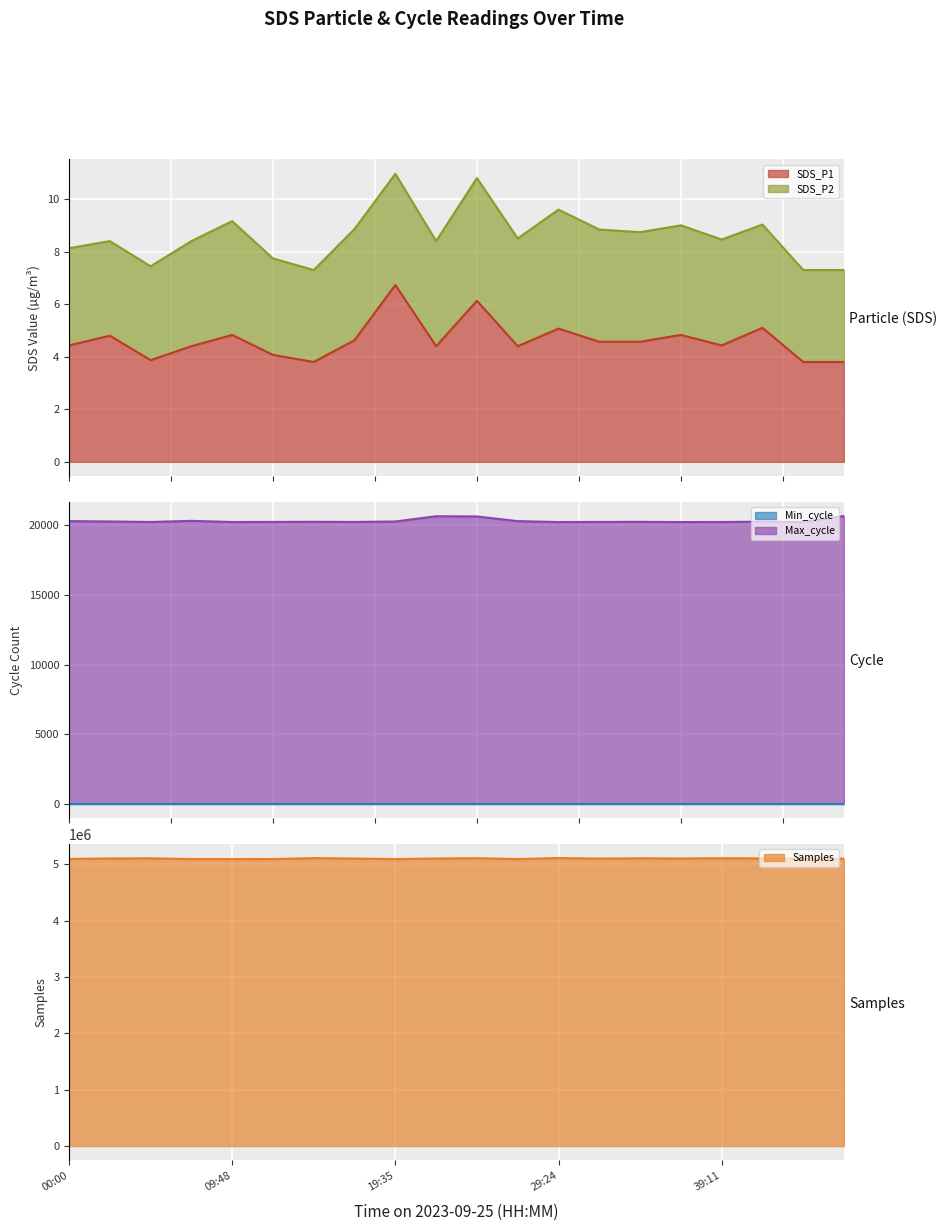

Which series has the widest spread of values?

Samples